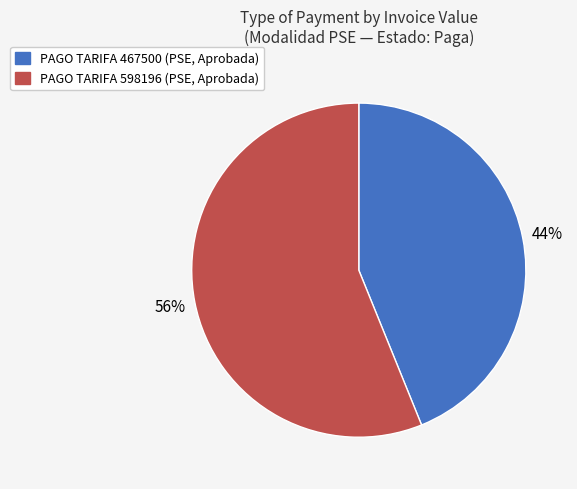

Which category has the biggest portion of the pie?

PAGO TARIFA 598196 (PSE, Aprobada)